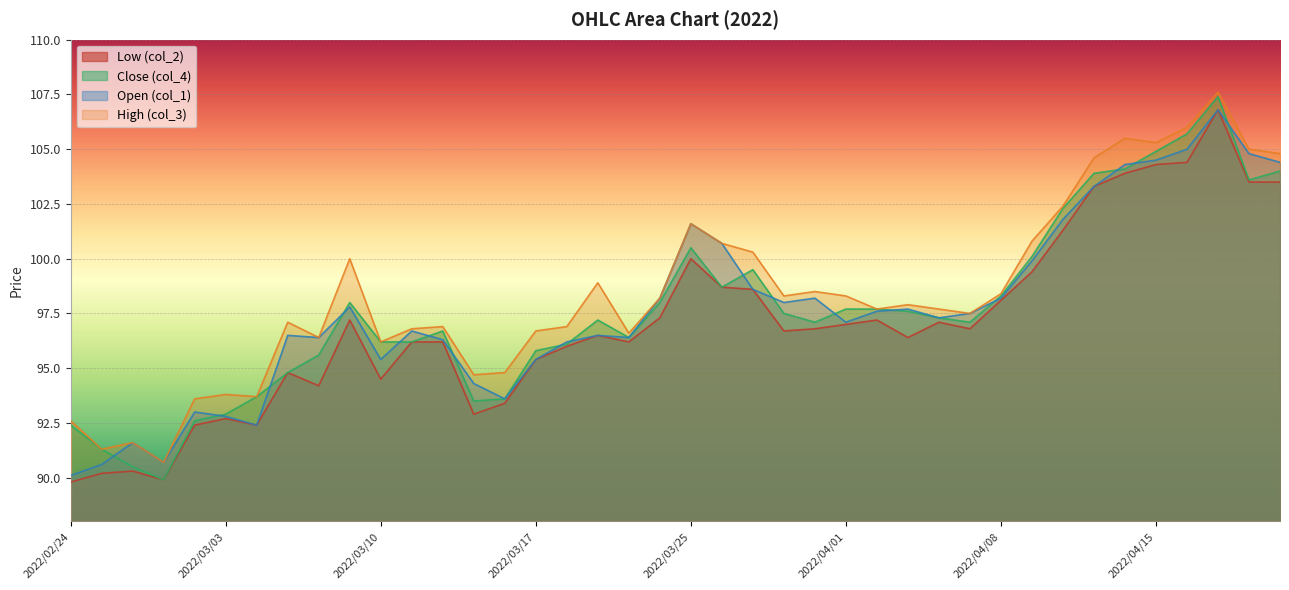

How many distinct data groups are displayed?

4